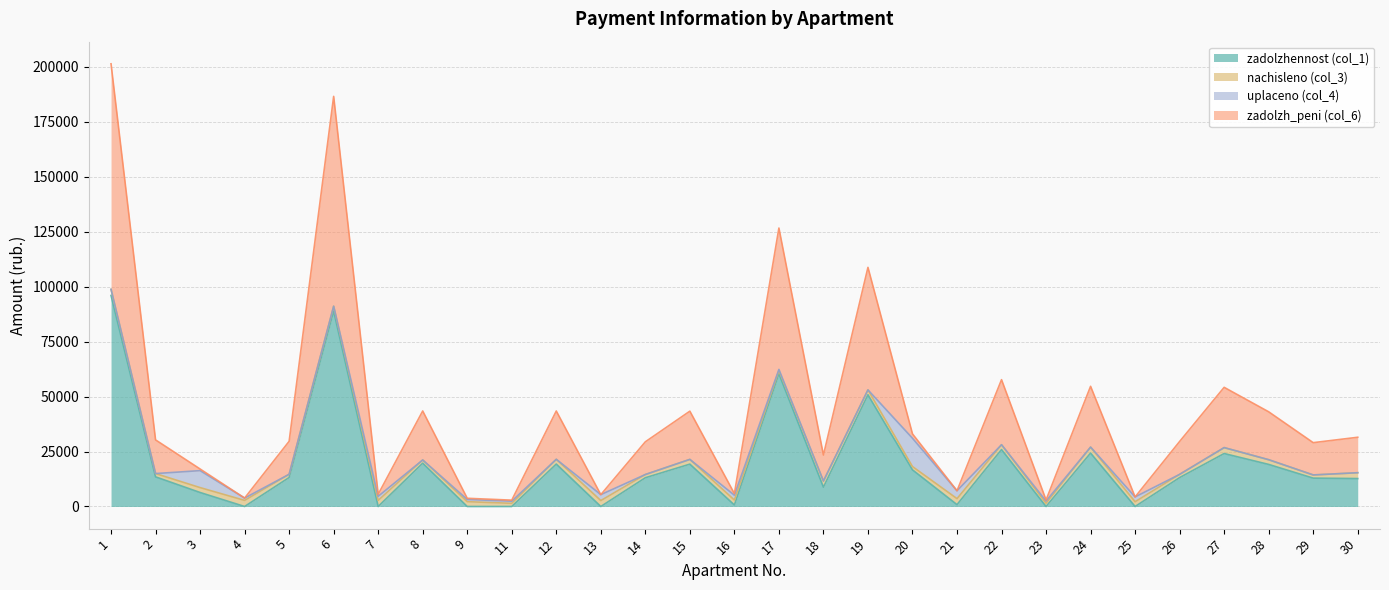

The value of zadolzhennost (col_1) at 23 is 0.0. True or false?

True